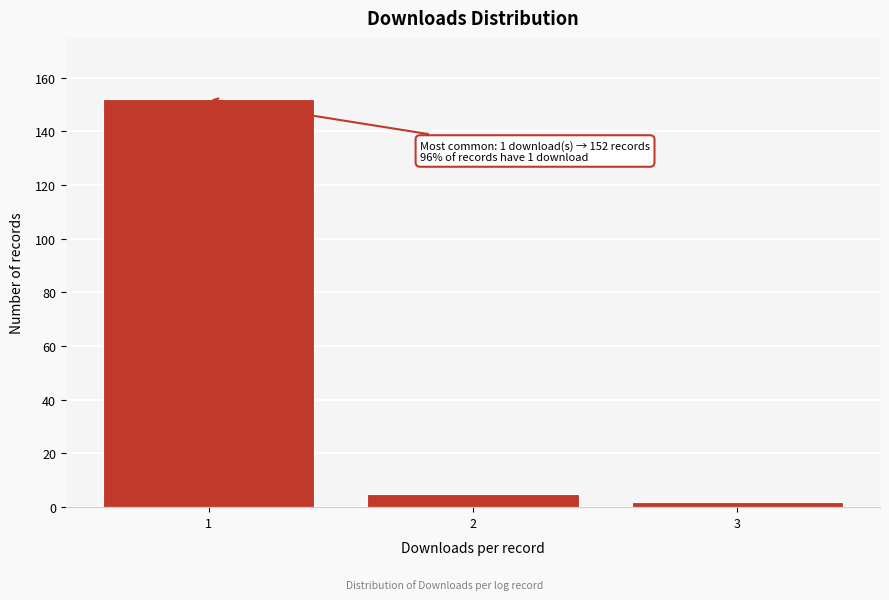

Reading right to left, extract all data points from this chart.

2	5	152